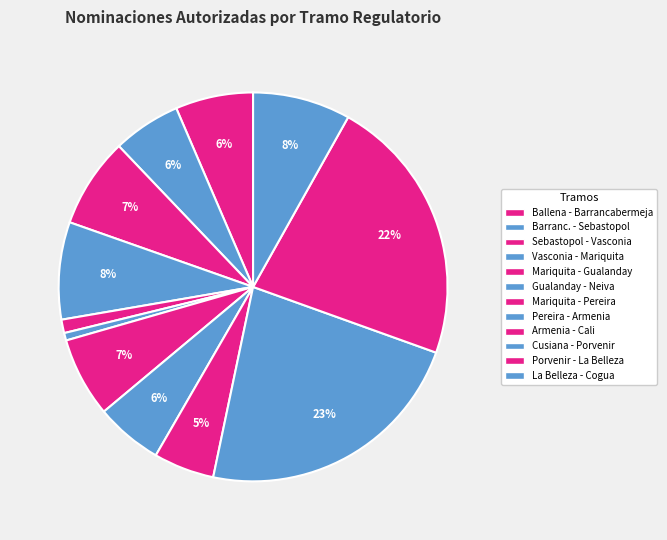

To the nearest percent, what is the average slice percentage?

8%